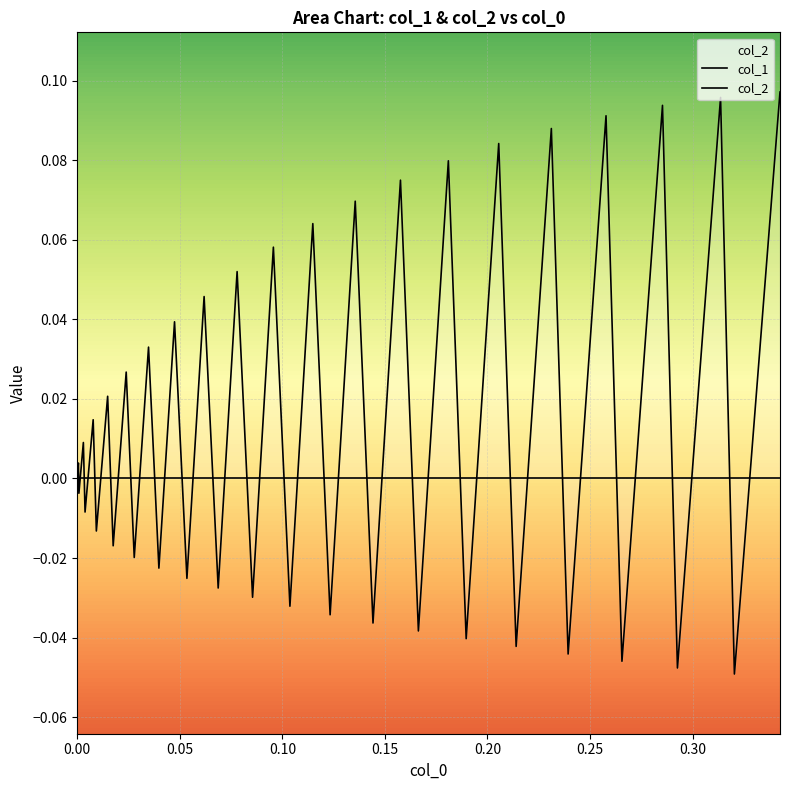

Count the number of categories in the chart.

40